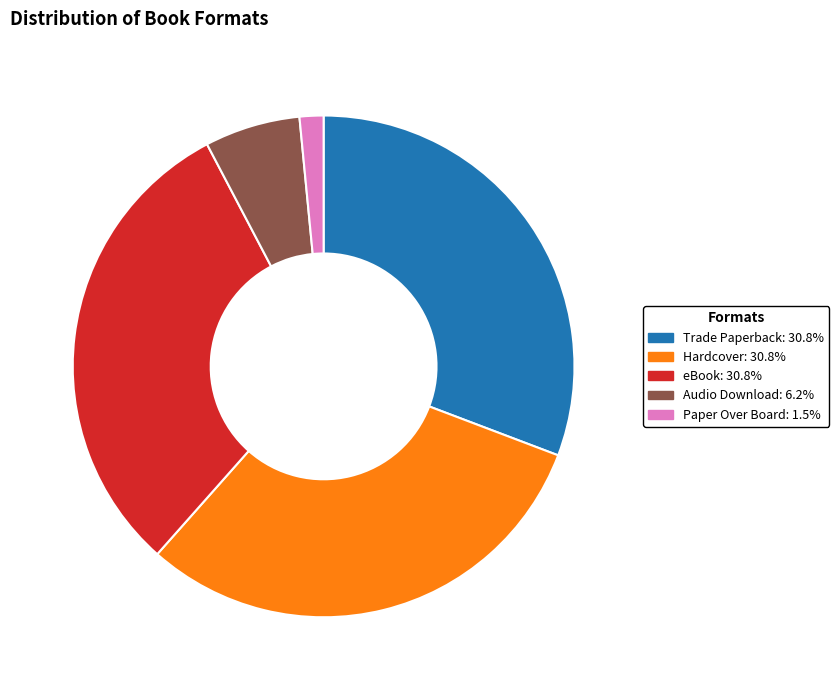

Count the number of slices in the pie.

5